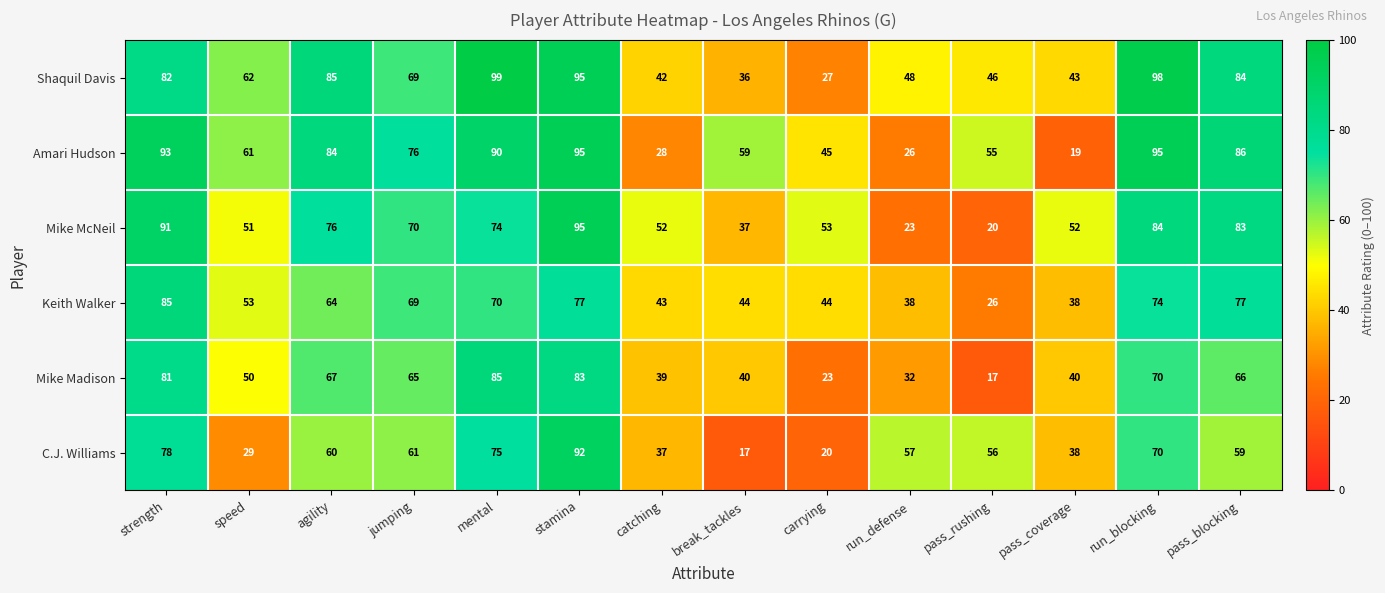

Count the number of data series in this chart.

6